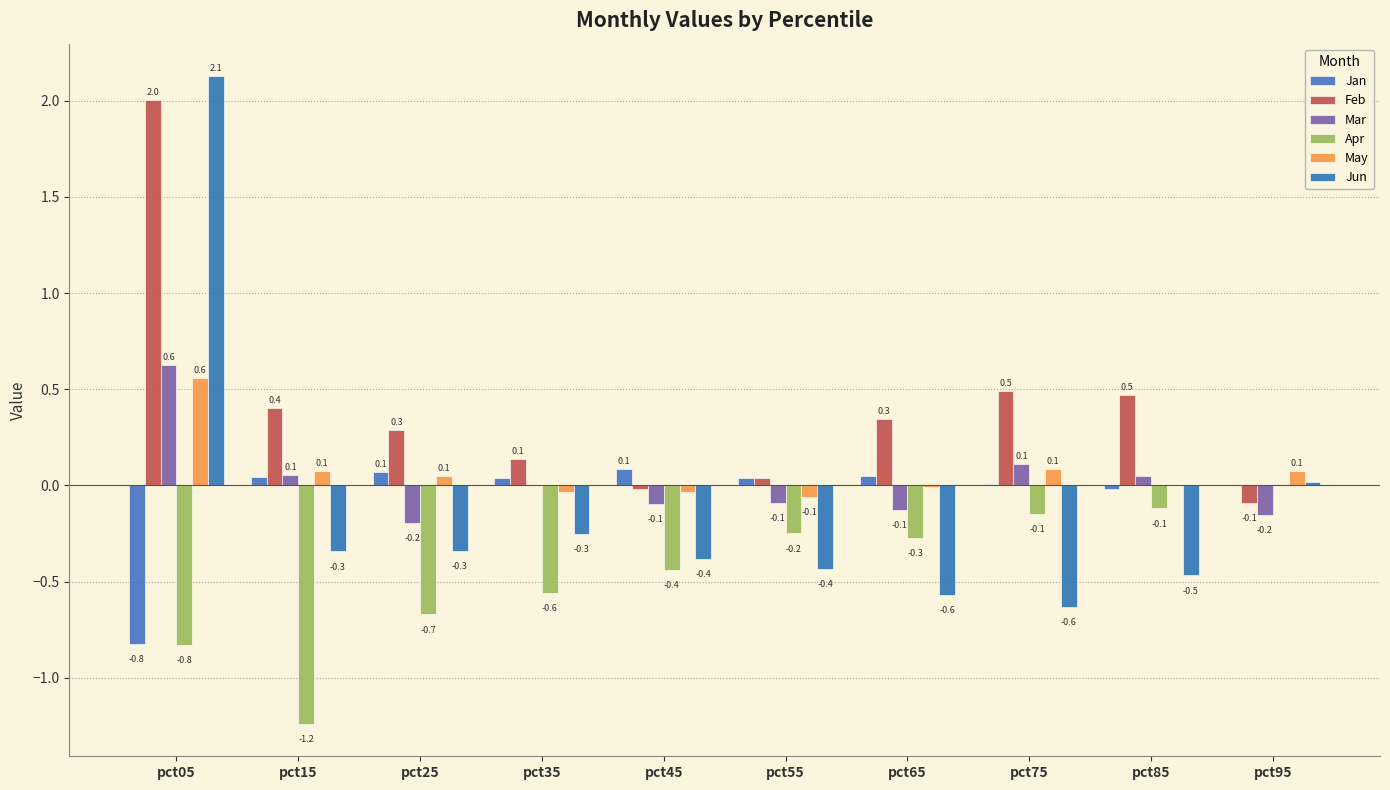

Which series changed the most between pct45 and pct55?

Apr